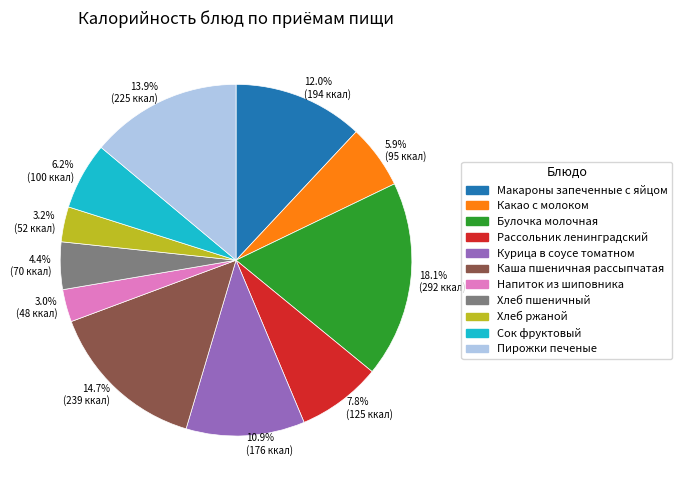

How many slices are in this pie chart?

11